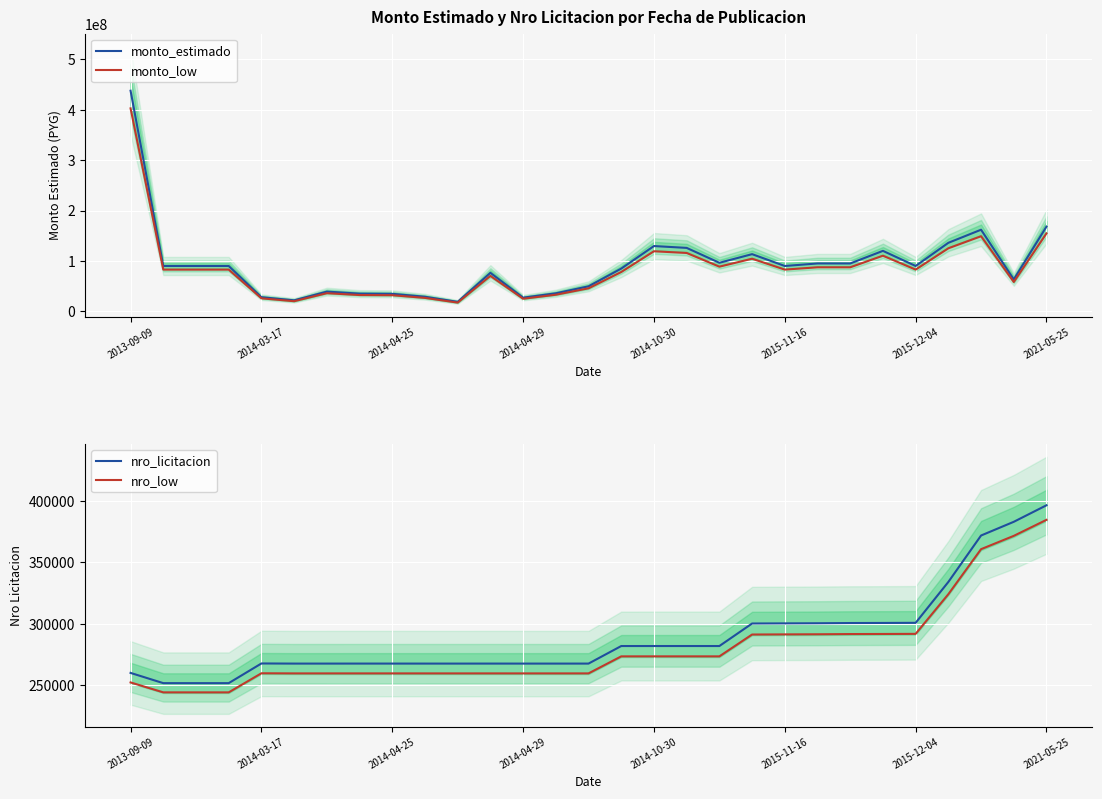

True or false: monto_estimado and nro_low intersect in this chart.

False